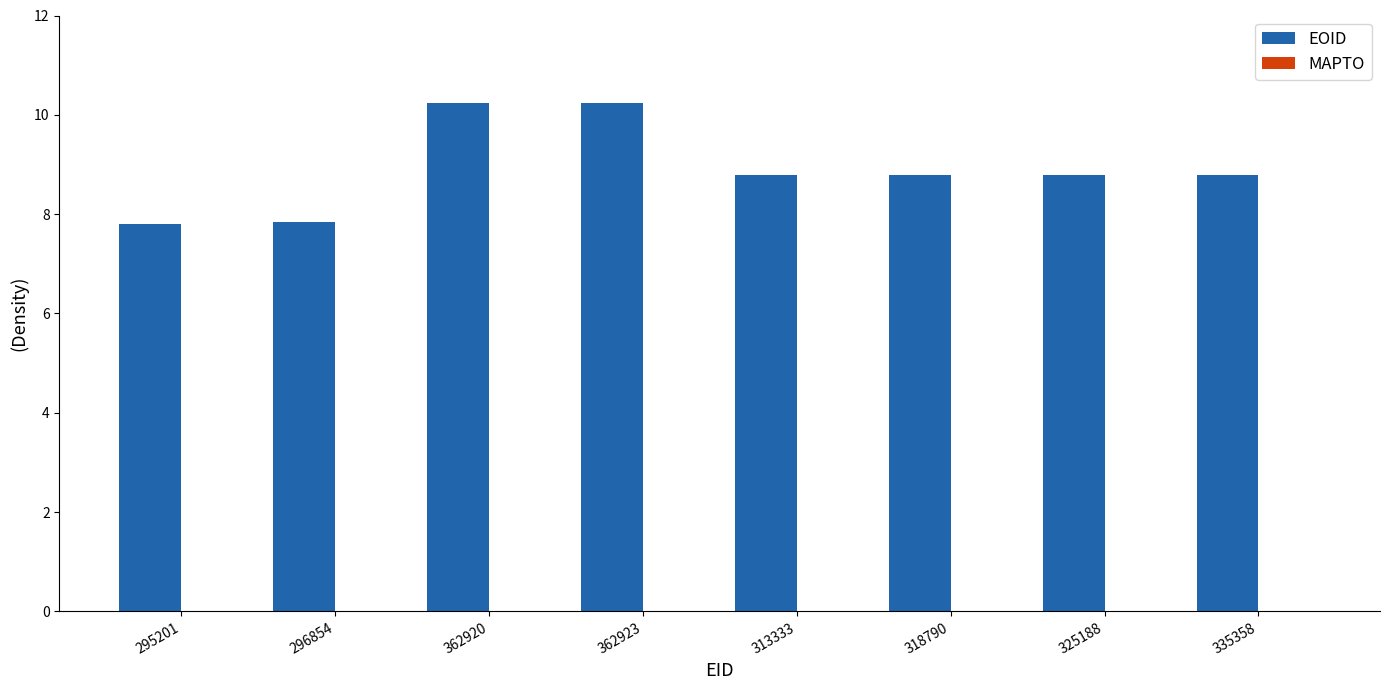

What is the change in value from 295201 to 362920?

+2.5